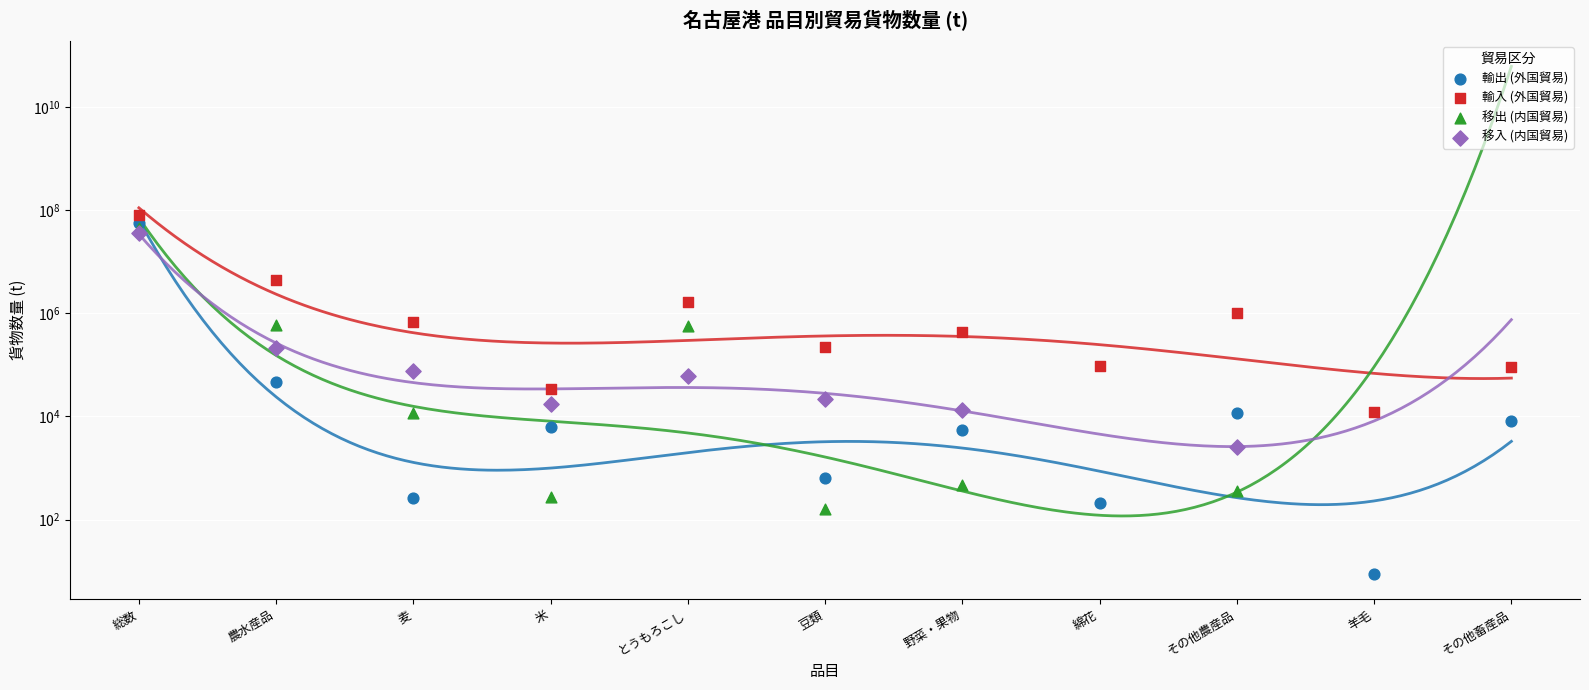

What is the total value across all series at 野菜・果物?

446103.0